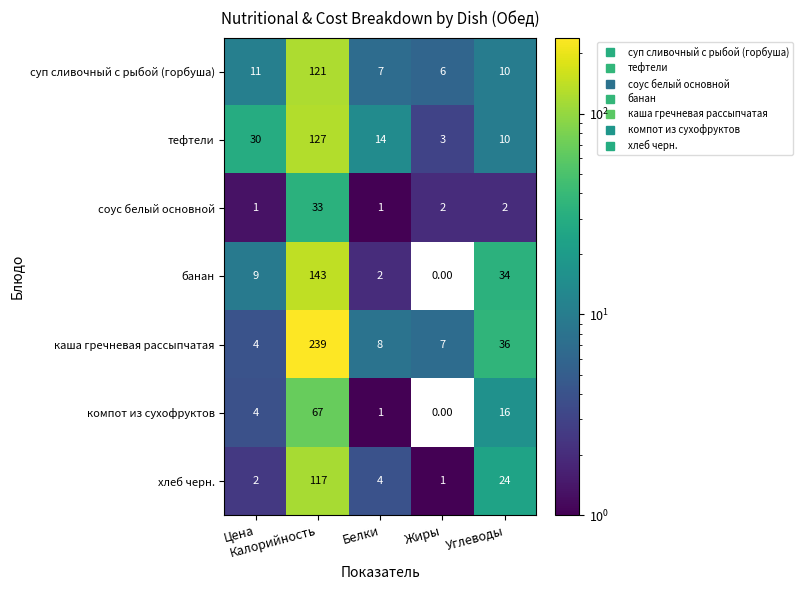

List the series in order of their peak value, lowest first.

соус белый основной, компот из сухофруктов, хлеб черн., суп сливочный с рыбой (горбуша), тефтели, банан, каша гречневая рассыпчатая